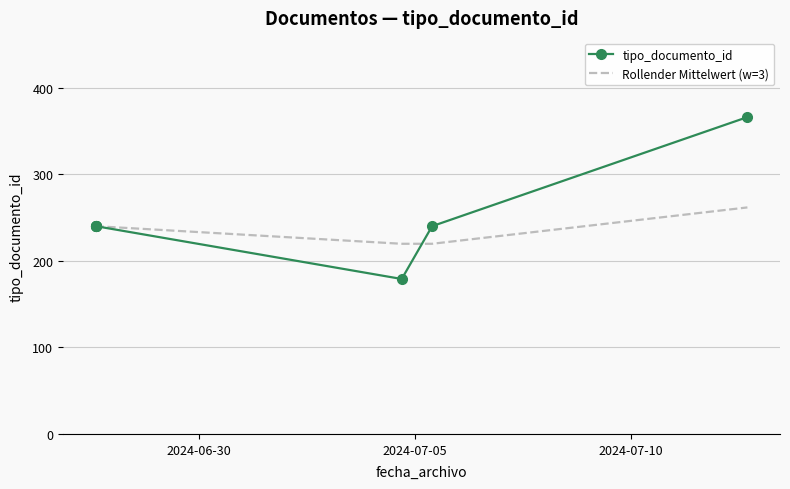

Which series has the largest range (max minus min)?

tipo_documento_id